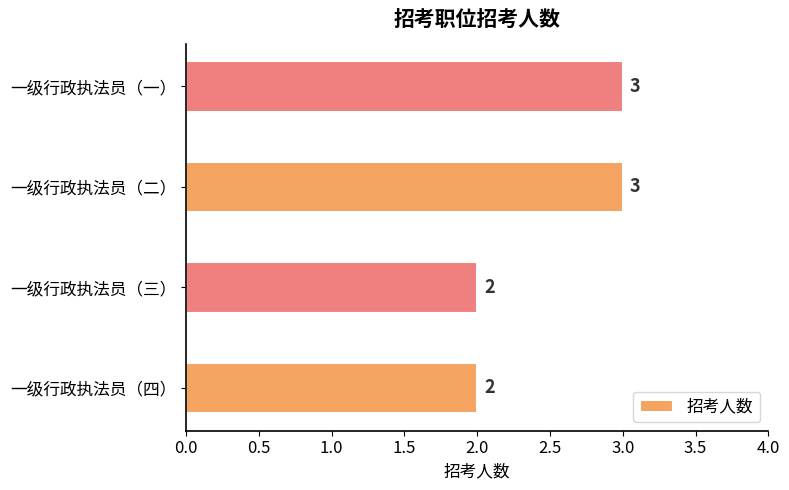

Read the value at 一级行政执法员（二）.

3